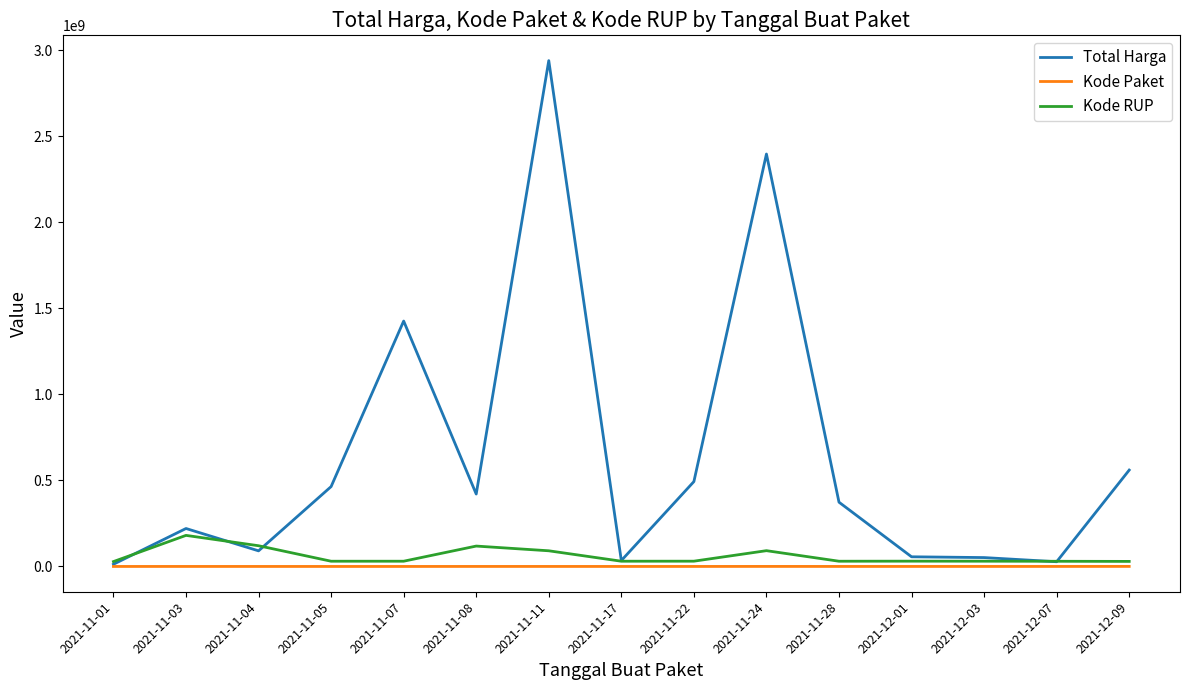

At which category is the sum across all series the highest?

2021-11-11